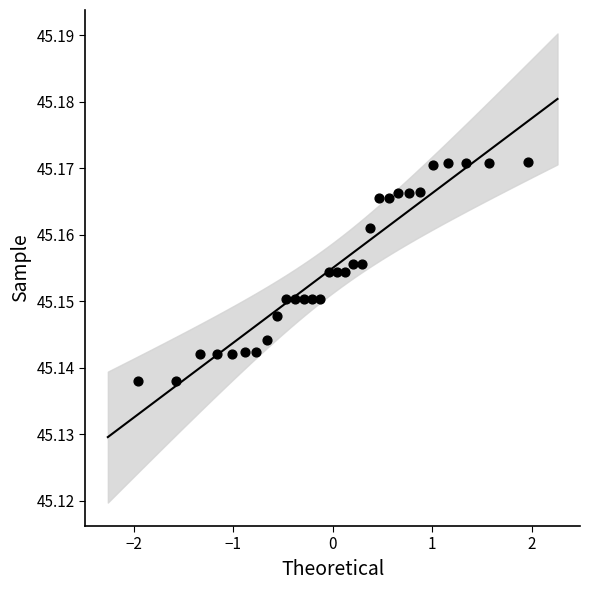

What is the range of X values (max minus min)?

3.9